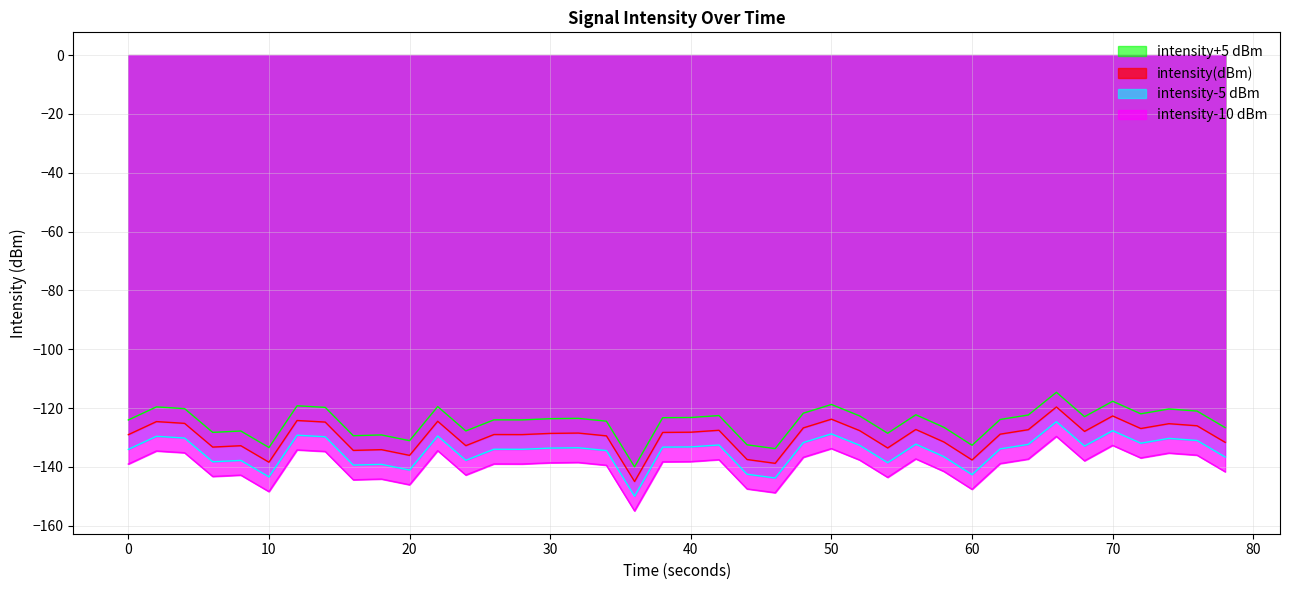

What is the greatest value displayed?

-114.6